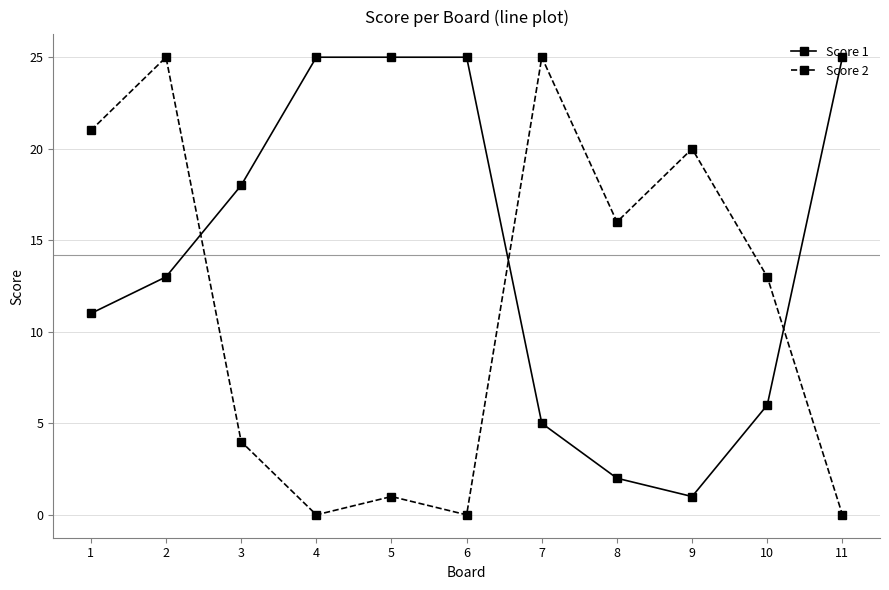

Rank the series at 3 from highest to lowest value.

Score 1, Score 2